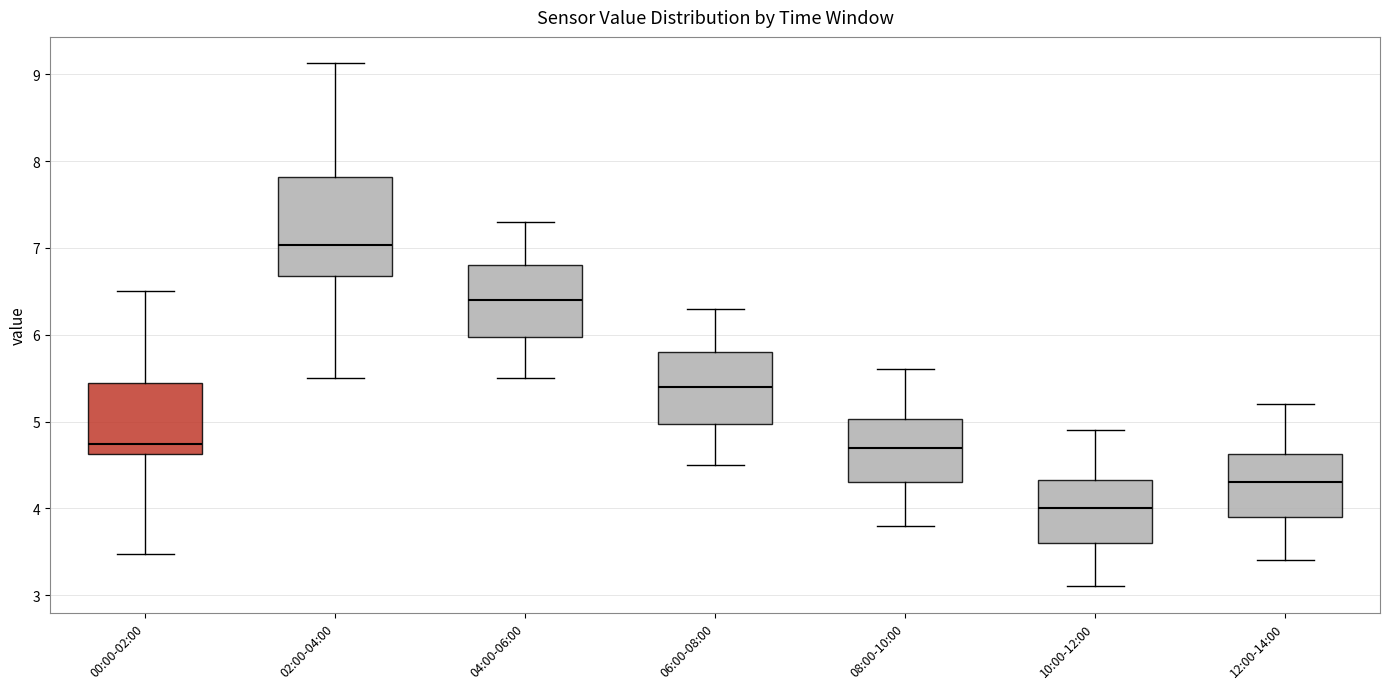

Reading left to right, read every box against the y-axis: the position of its median line, the range the box covers, and the ends of its whiskers. The values are not printed on the chart, so give them approximately, as read against the axis.

00:00-02:00: median 4.7, box 4.6 to 5.4, whiskers 3.5 to 6.5
02:00-04:00: median 7.0, box 6.7 to 7.8, whiskers 5.5 to 9.1
04:00-06:00: median 6.4, box 6.0 to 6.8, whiskers 5.5 to 7.3
06:00-08:00: median 5.4, box 5.0 to 5.8, whiskers 4.5 to 6.3
08:00-10:00: median 4.7, box 4.3 to 5.0, whiskers 3.8 to 5.6
10:00-12:00: median 4.0, box 3.6 to 4.3, whiskers 3.1 to 4.9
12:00-14:00: median 4.3, box 3.9 to 4.6, whiskers 3.4 to 5.2